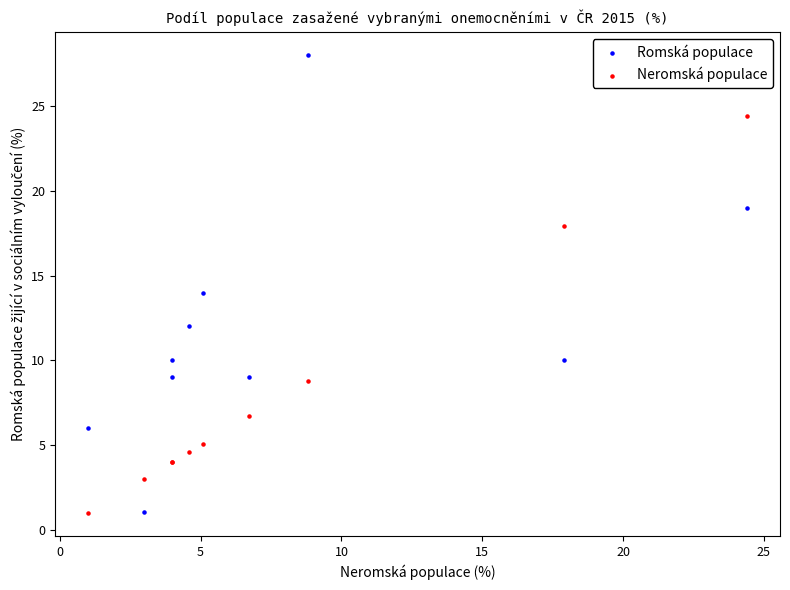

What are all the series names shown in the legend?

Romská populace, Neromská populace